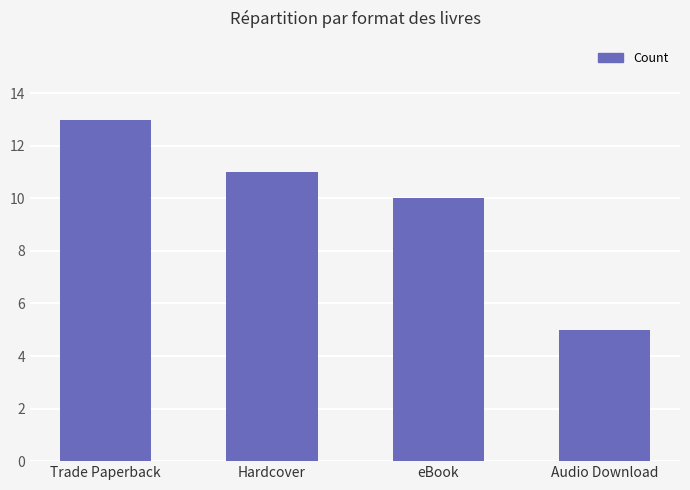

List the labels in order of value, largest first.

Trade Paperback, Hardcover, eBook, Audio Download